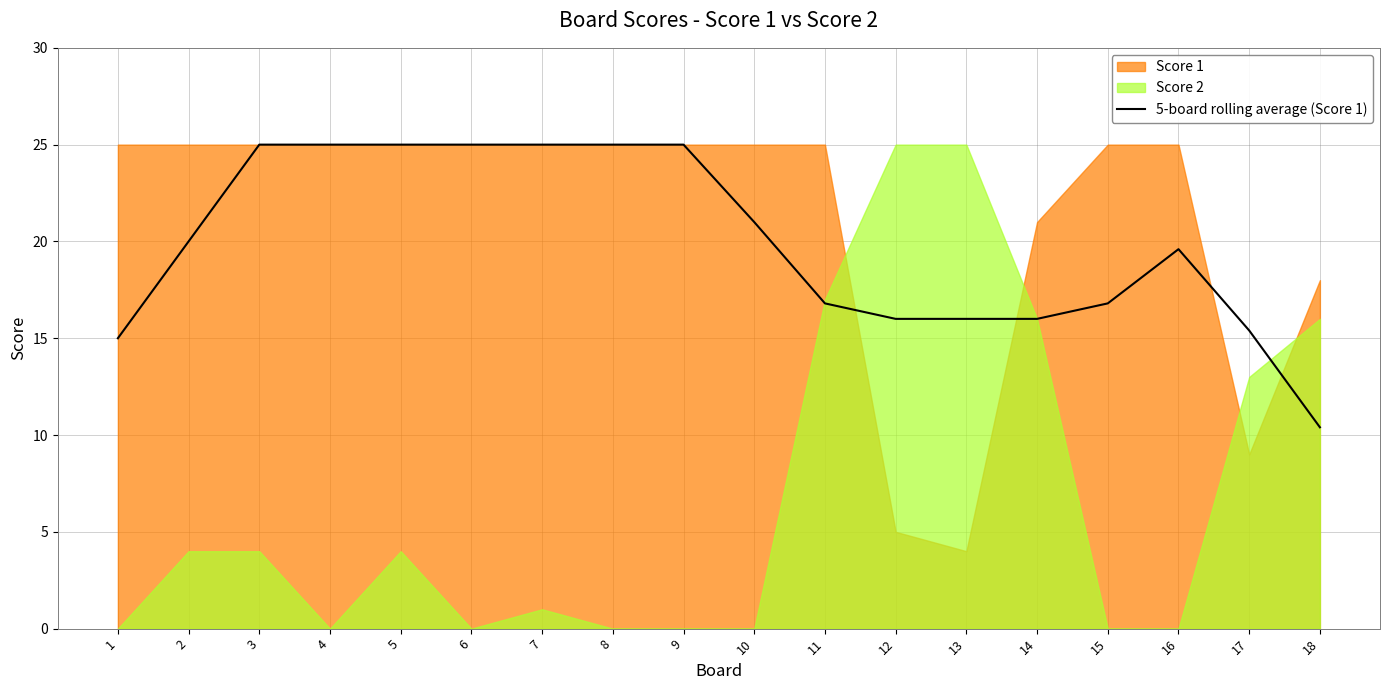

The chart shows a value of 25.0 at 6. True or false?

True